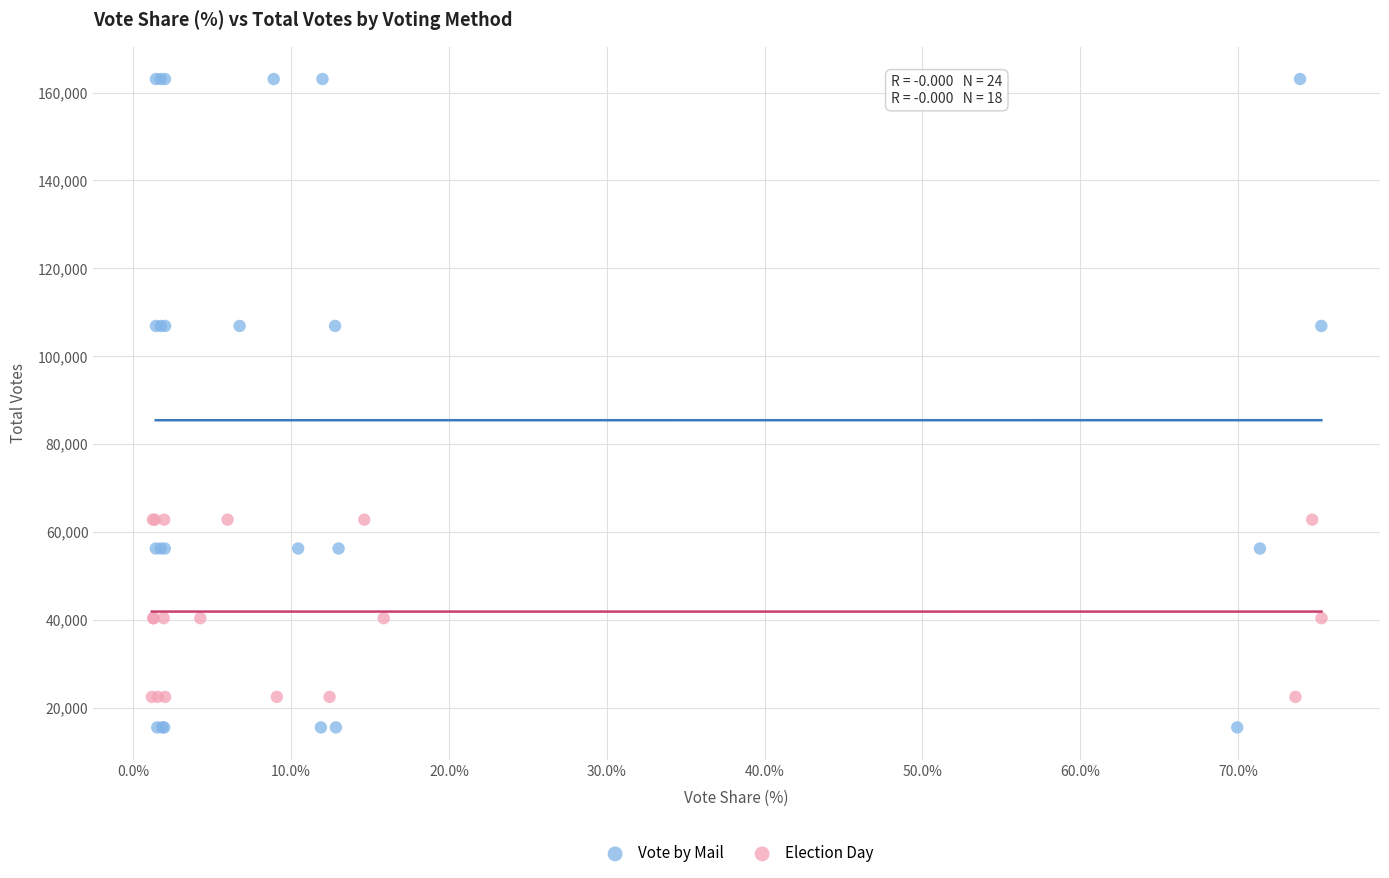

Which series has the largest Y range (max minus min)?

Vote by Mail